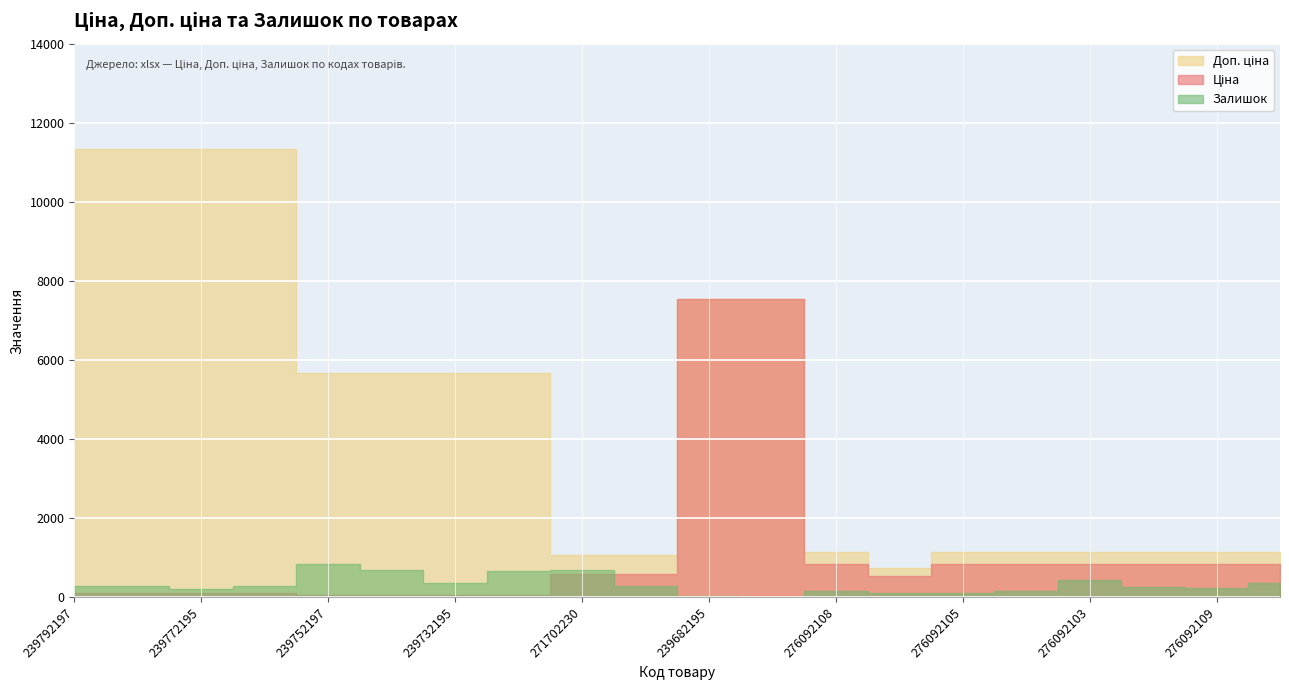

True or false: Залишок and Доп. ціна intersect in this chart.

False